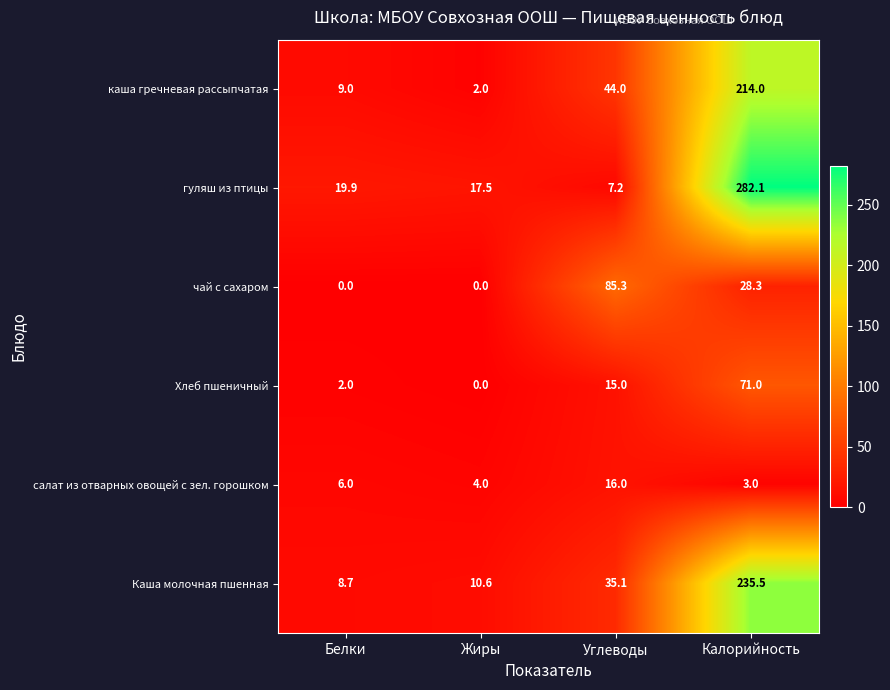

The value of гуляш из птицы at Жиры is 17.5. True or false?

True